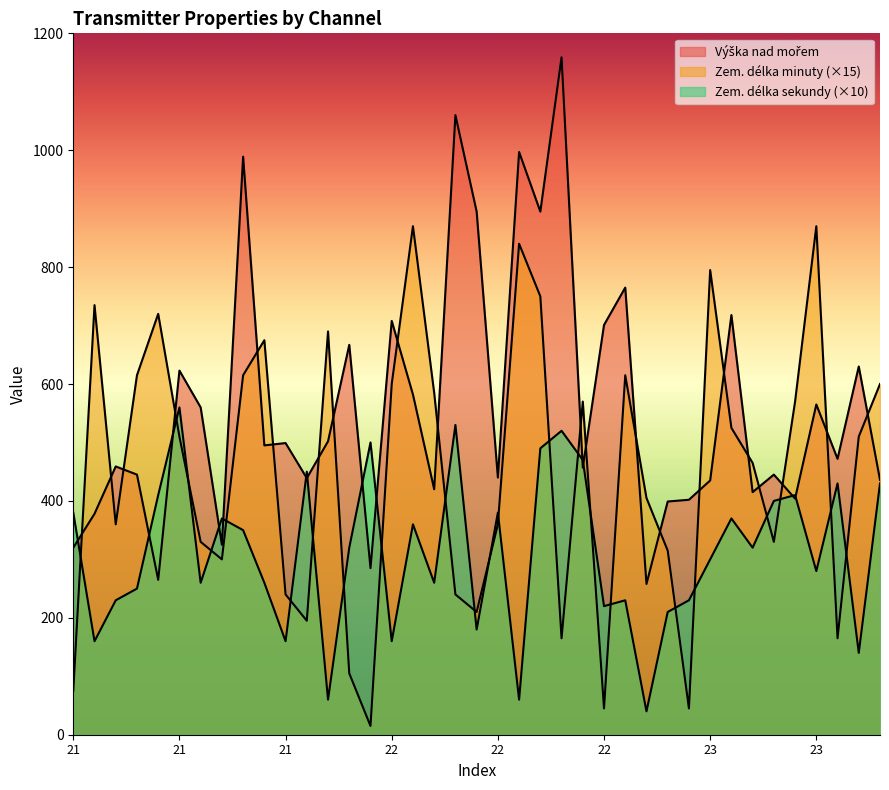

What is the average value of the Zem. délka sekundy series?

311